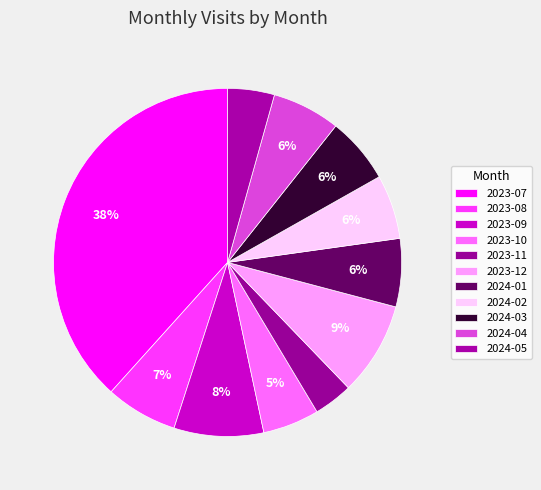

The 2024-01 slice represents 6% of the pie. True or false?

True